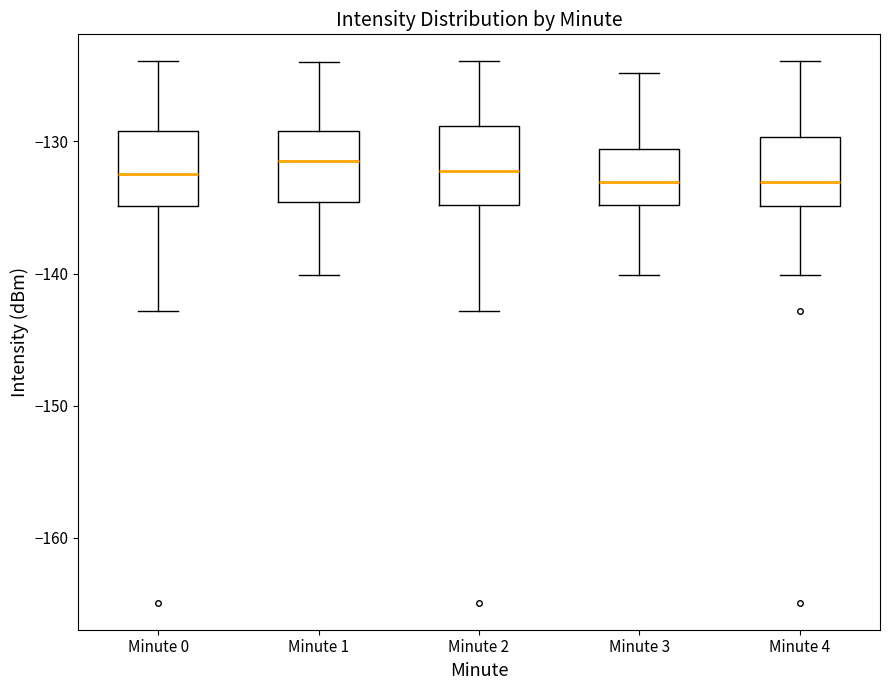

Reading left to right, transcribe this box plot: for each box, give where its median line is, the range the box spans, and where its two whiskers end, as read against the y-axis. The values are not printed on the chart, so give them approximately, as read against the axis.

Minute 0: median -133, box -135 to -129, whiskers -143 to -124
Minute 1: median -131, box -135 to -129, whiskers -140 to -124
Minute 2: median -132, box -135 to -129, whiskers -143 to -124
Minute 3: median -133, box -135 to -131, whiskers -140 to -125
Minute 4: median -133, box -135 to -130, whiskers -140 to -124